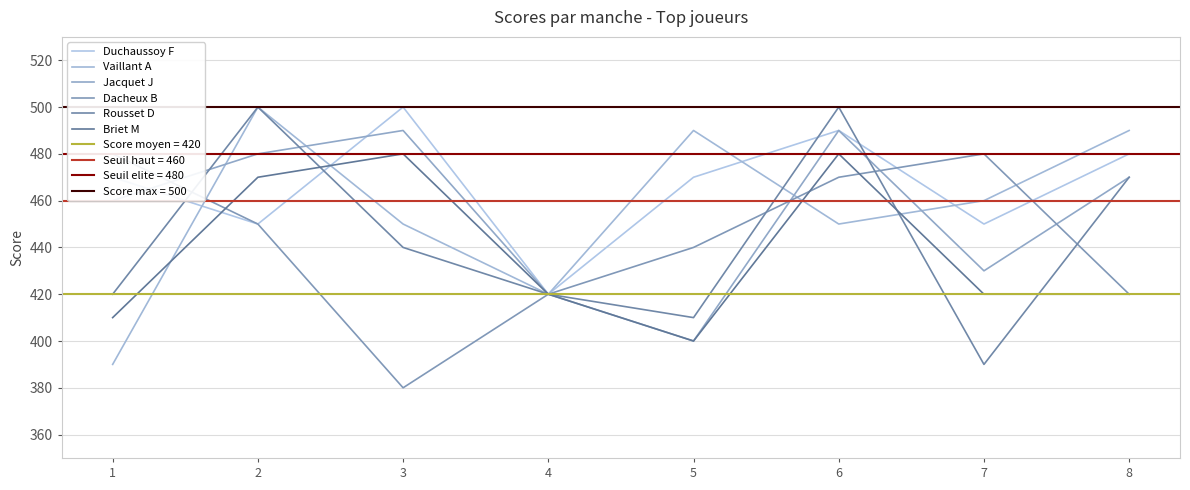

Reading left to right, list all the values displayed in this chart.

Duchaussoy F: 1=470	2=450	3=500	4=420	5=470	6=490	7=450	8=480
Vaillant A: 1=390	2=500	3=450	4=420	5=490	6=450	7=460	8=490
Jacquet J: 1=460	2=480	3=490	4=420	5=400	6=490	7=430	8=470
Dacheux B: 1=480	2=450	3=380	4=420	5=440	6=470	7=480	8=420
Rousset D: 1=420	2=500	3=440	4=420	5=410	6=500	7=390	8=470
Briet M: 1=410	2=470	3=480	4=420	5=400	6=480	7=420	8=420